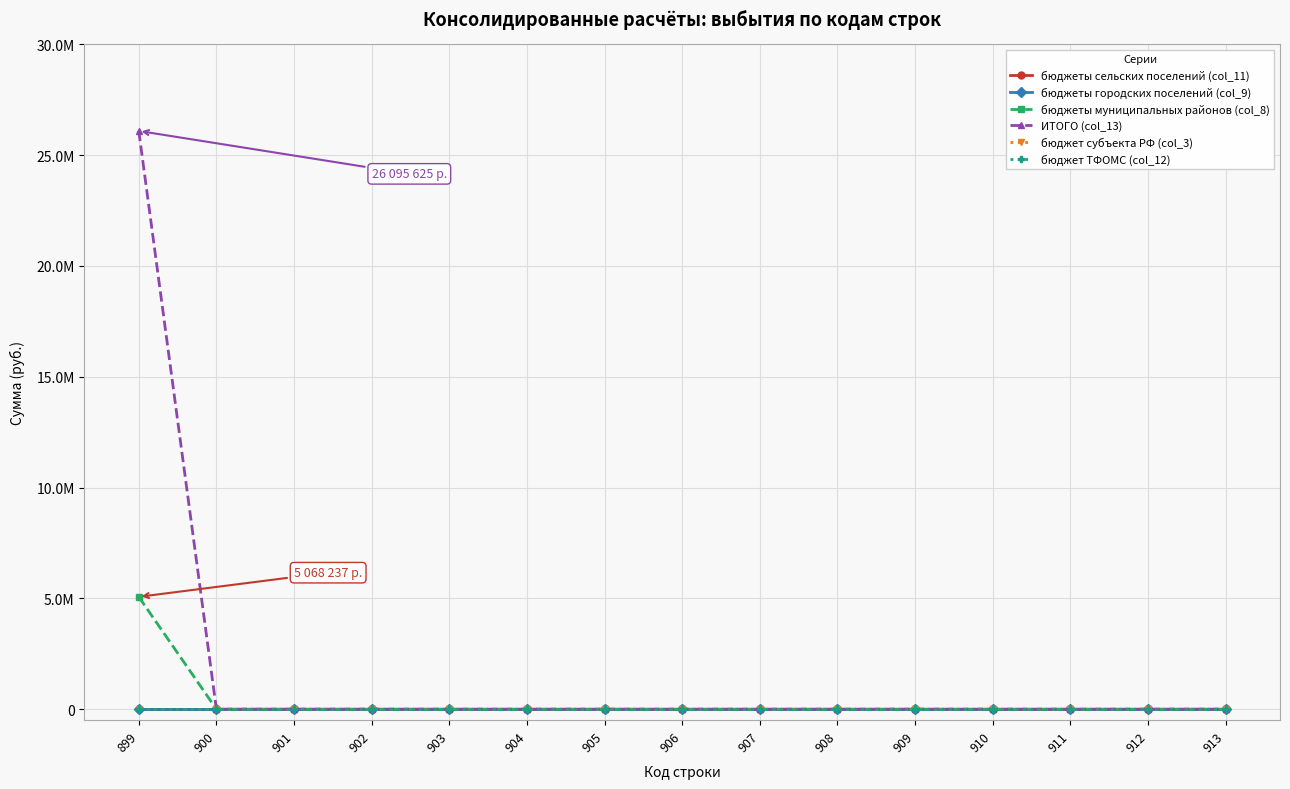

How many data points in бюджеты муниципальных районов (col_8) are above 0?

1